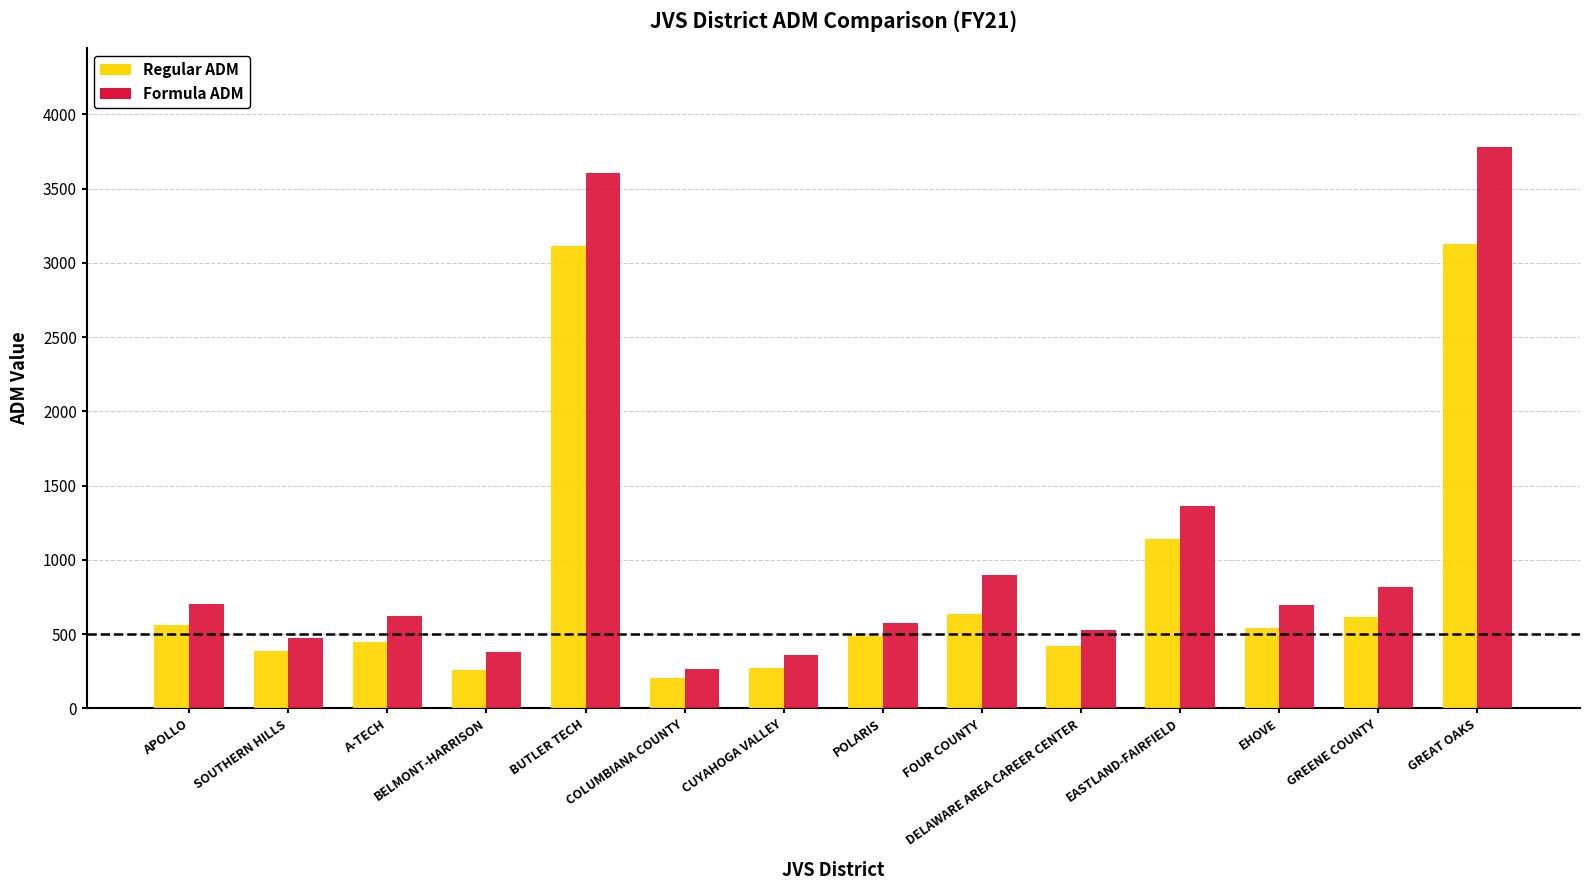

Is the value of Regular ADM at GREAT OAKS greater than the value of Formula ADM at FOUR COUNTY?

Yes